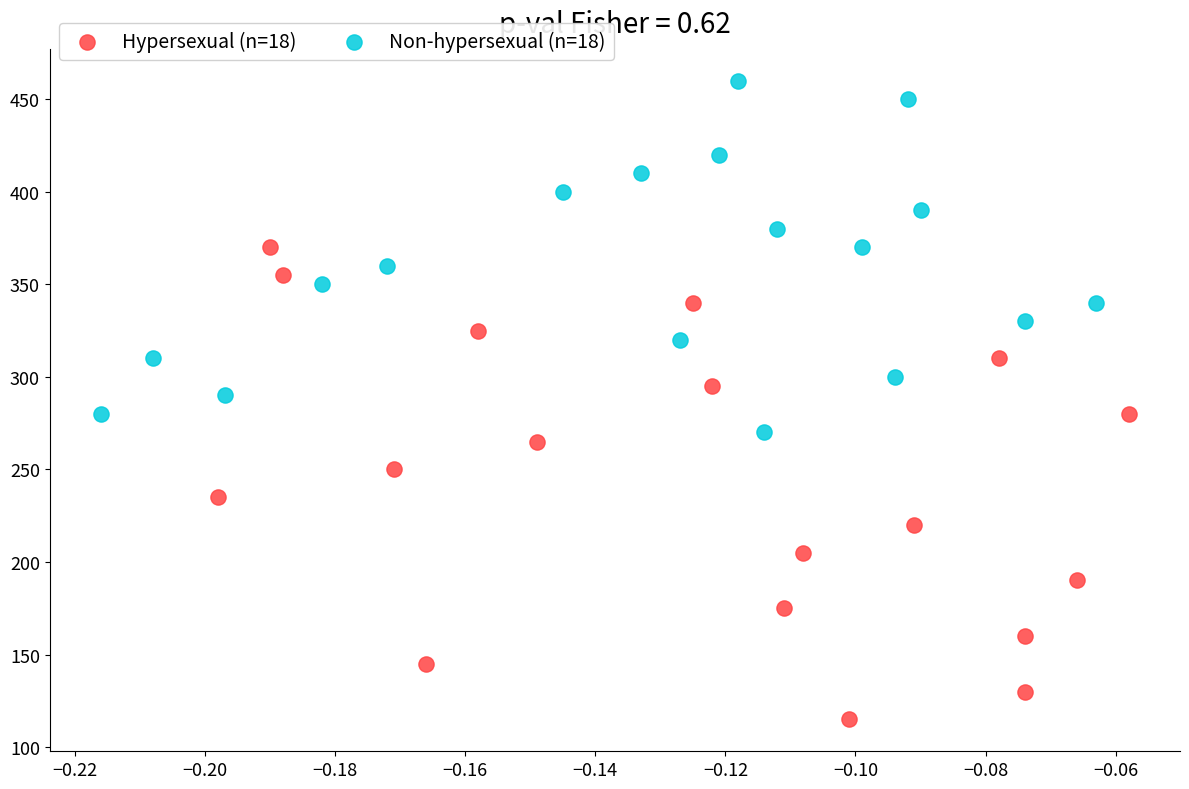

Which series reaches the maximum Y coordinate?

Non-hypersexual (n=18)